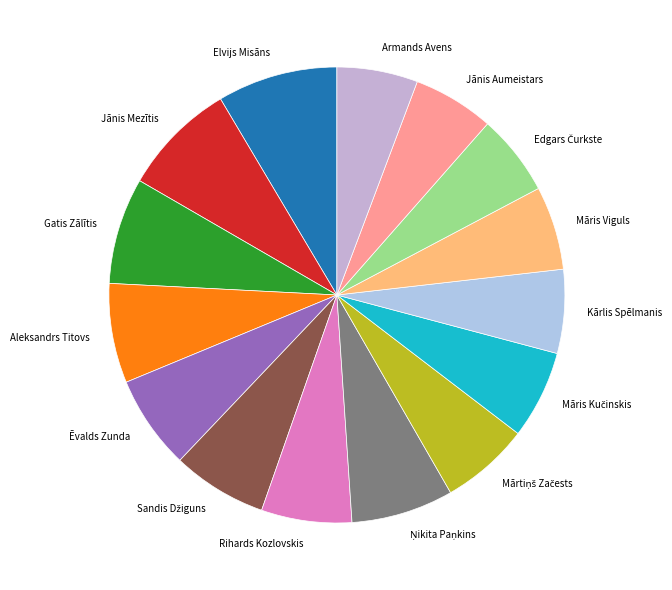

The Rihards Kozlovskis slice represents 6% of the pie. True or false?

True